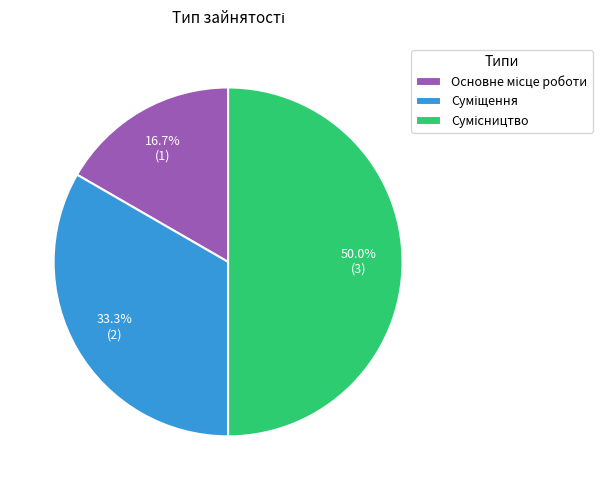

Is Основне місце роботи the majority of the pie?

No